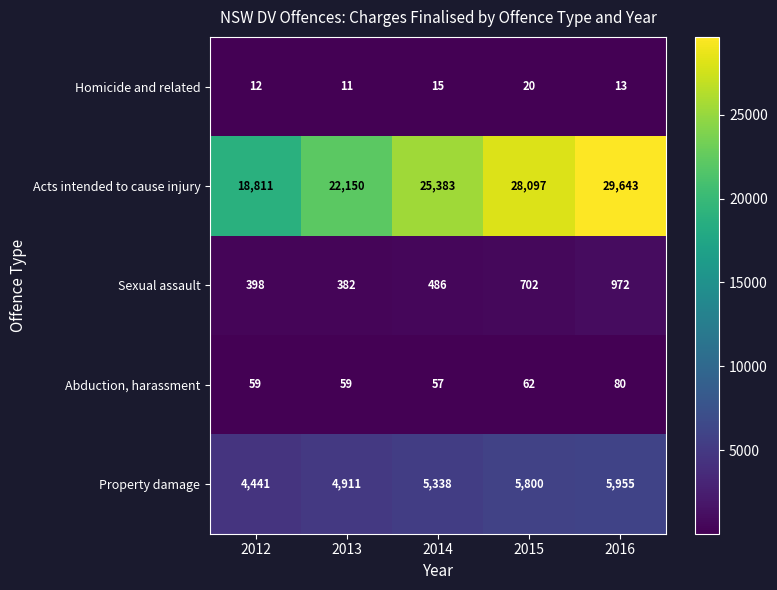

Reading left to right, what are all the values shown in this chart?

Homicide and related: 2012=12	2013=11	2014=15	2015=20	2016=13
Acts intended to cause injury: 2012=18811	2013=22150	2014=25383	2015=28097	2016=29643
Sexual assault: 2012=398	2013=382	2014=486	2015=702	2016=972
Abduction, harassment: 2012=59	2013=59	2014=57	2015=62	2016=80
Property damage: 2012=4441	2013=4911	2014=5338	2015=5800	2016=5955